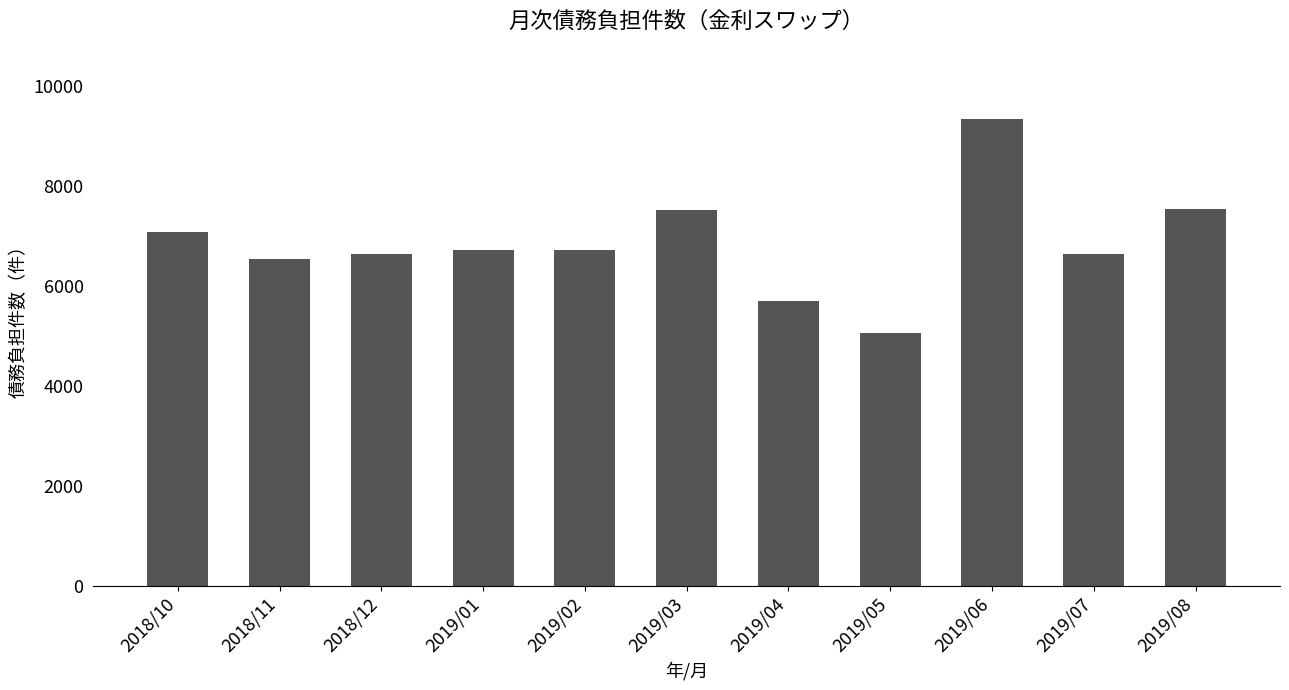

At which category does the chart reach its minimum across all series?

2019/05